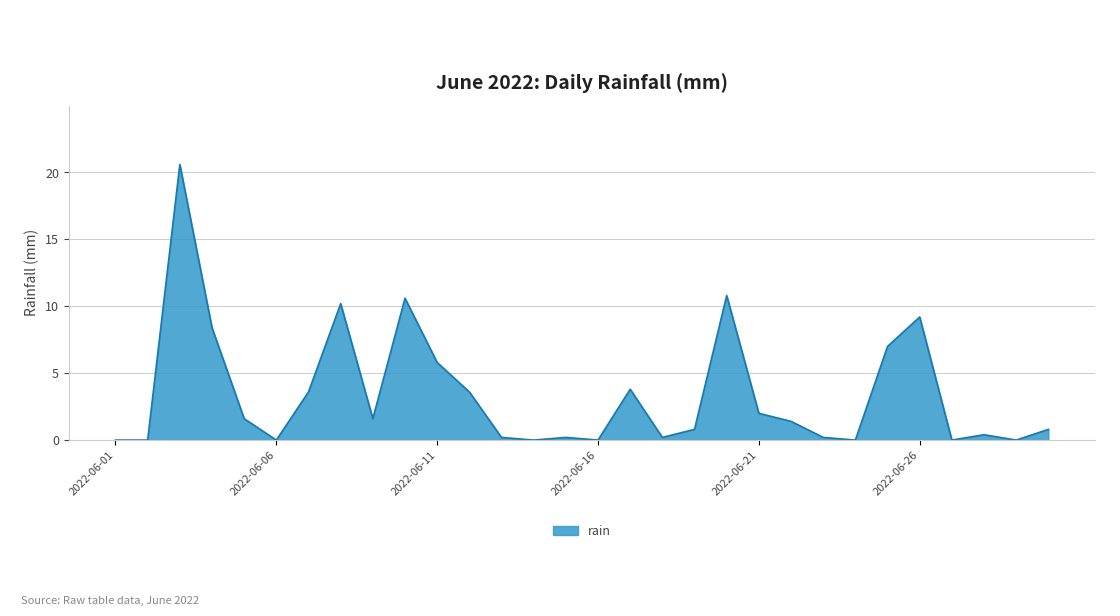

Count the number of categories in the chart.

30